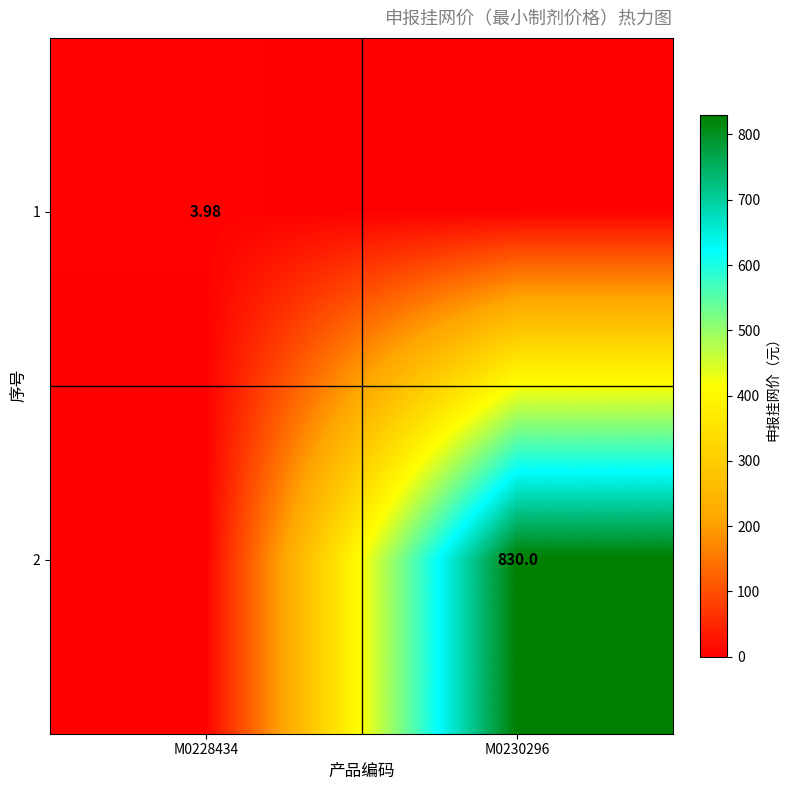

Is the value of 2 at M0230296 greater than the value of 1 at M0228434?

Yes